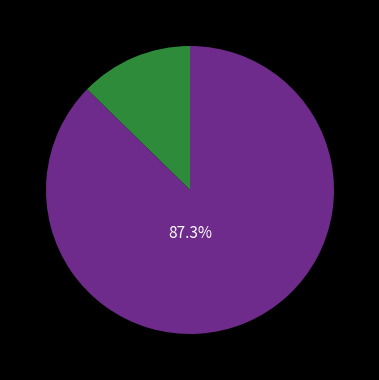

Is there a majority slice in this chart?

Yes